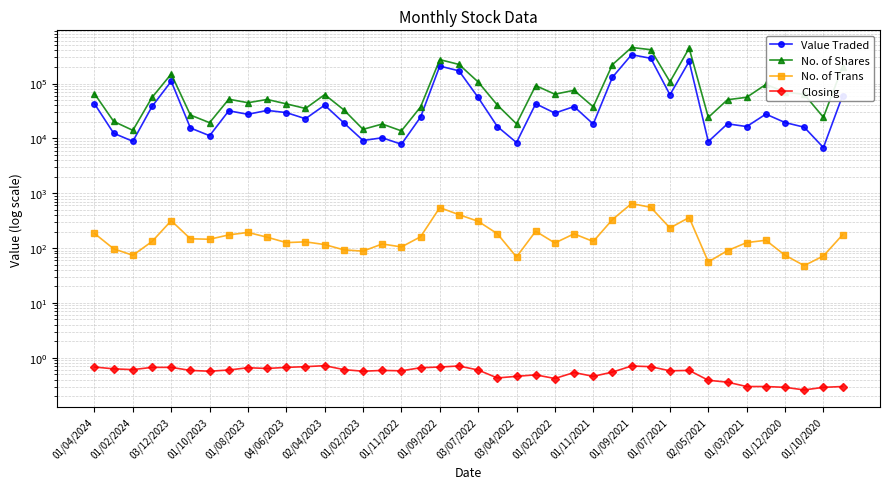

How many interior local valleys does the No. of Shares series have?

12